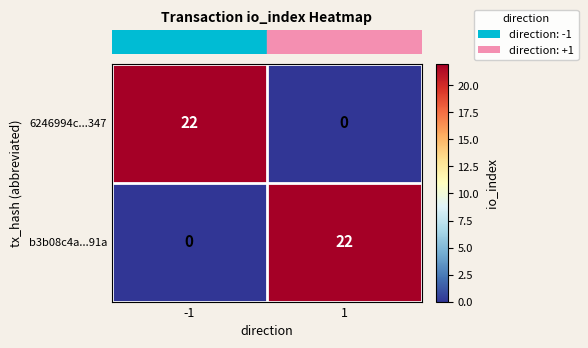

Read the 6246994c...347 value at -1, to the nearest 5.

20